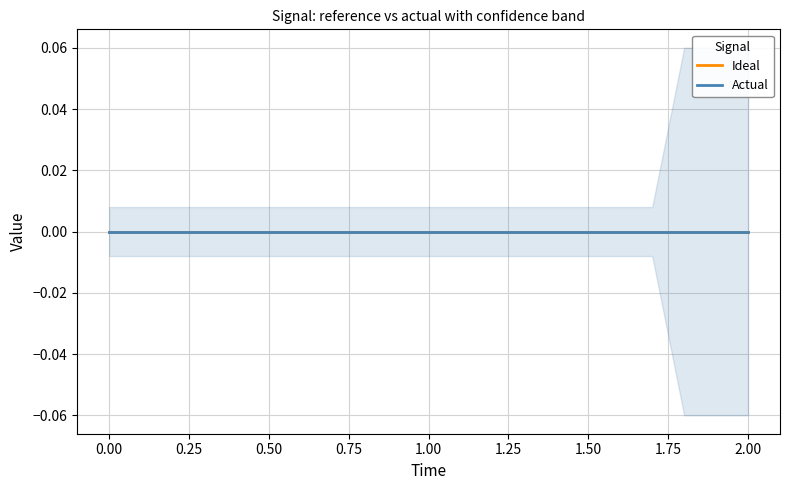

Is it true that high equals 0.0 at 3?

False